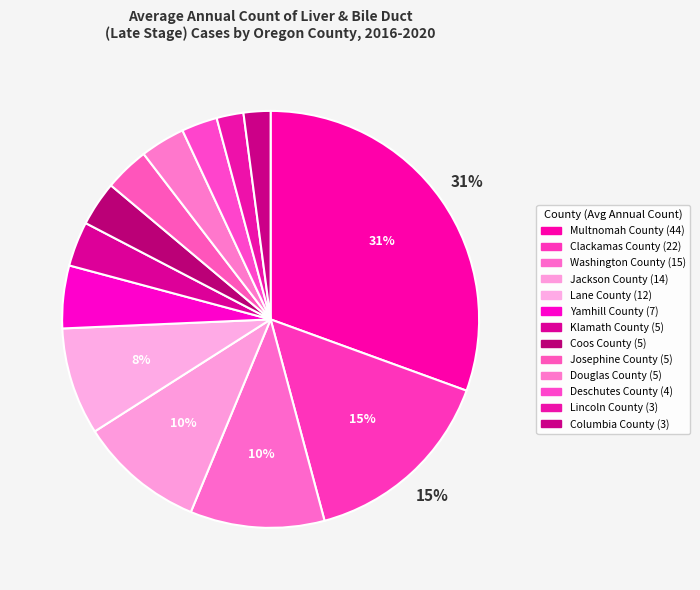

To the nearest percent, what is the difference between the Lincoln County and Klamath County slice percentages?

1%